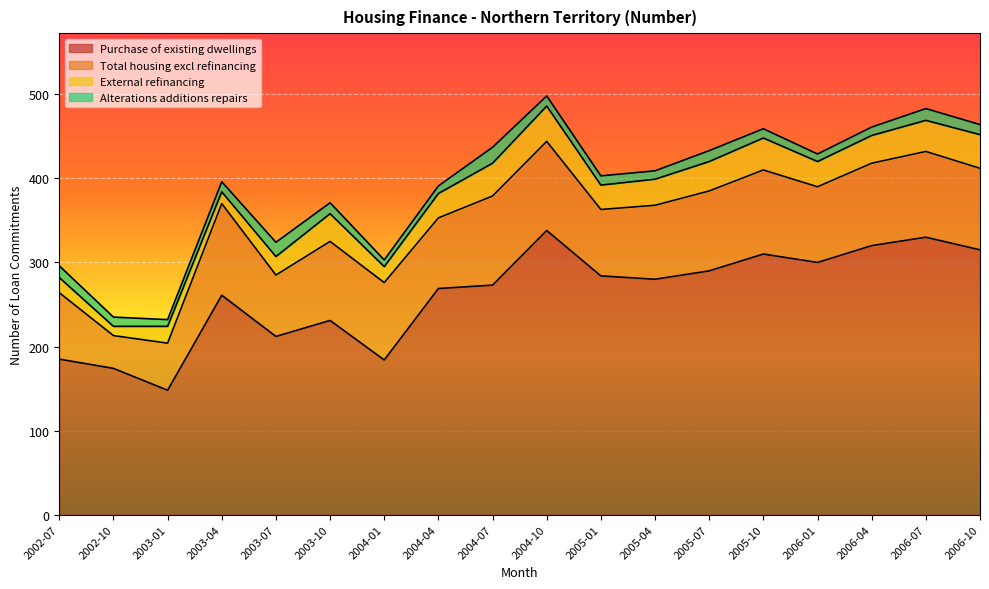

What are all the series names shown in the legend?

Purchase of existing dwellings, Total housing excl refinancing, External refinancing, Alterations additions repairs